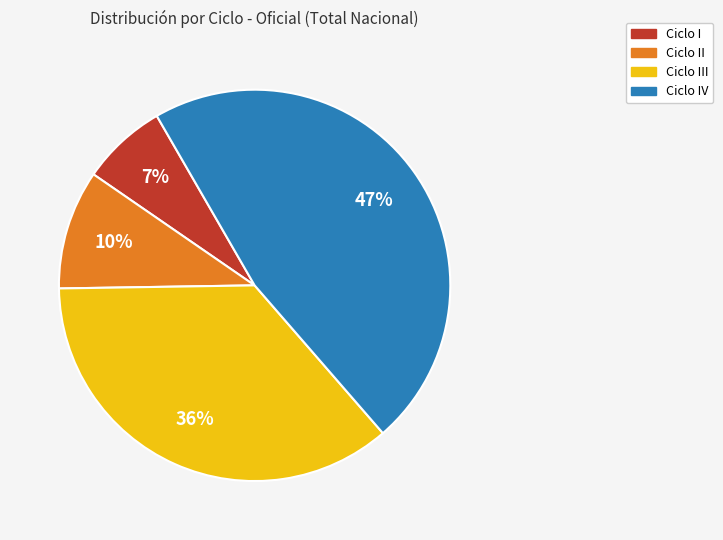

Count the number of slices in the pie.

4